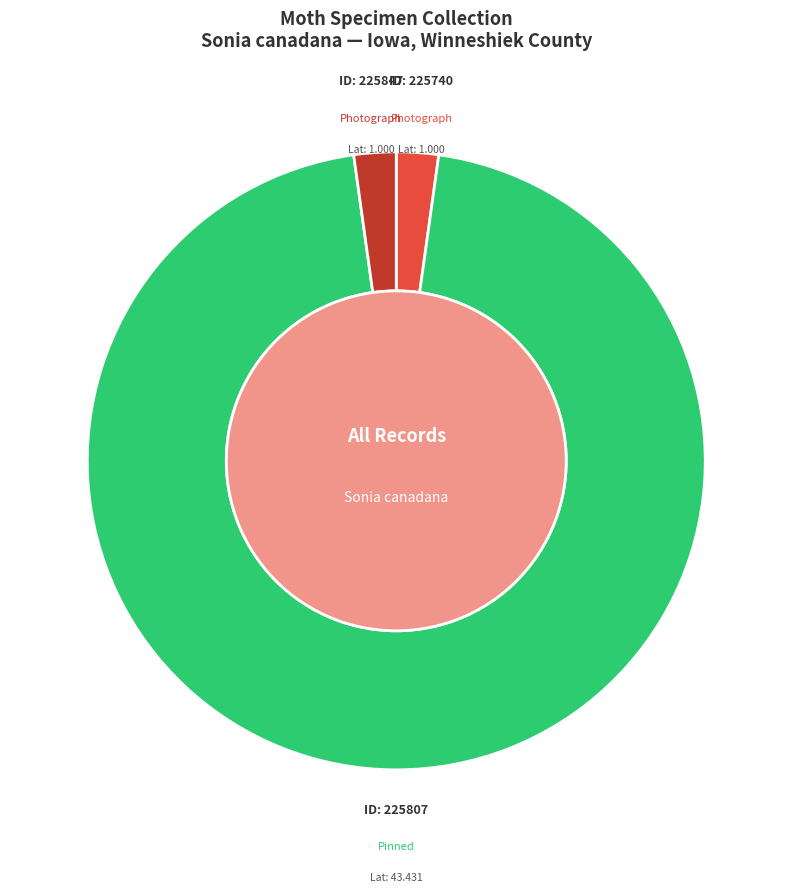

Rank the categories by value from highest to lowest.

225807, 225740, 225847